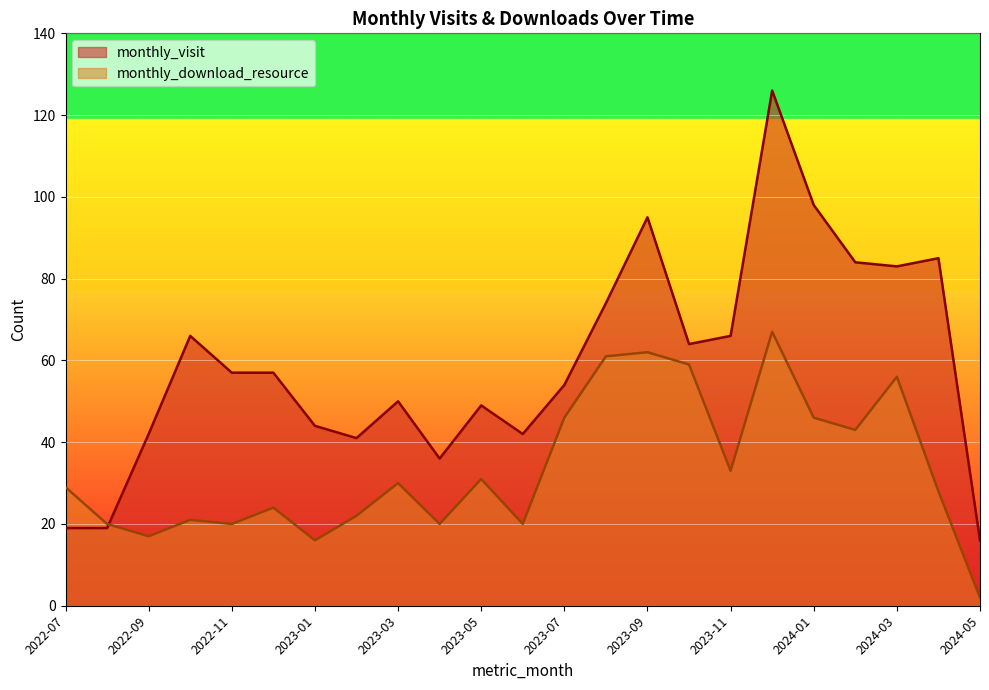

Between 2023-02 and 2023-12, which is larger?

2023-12